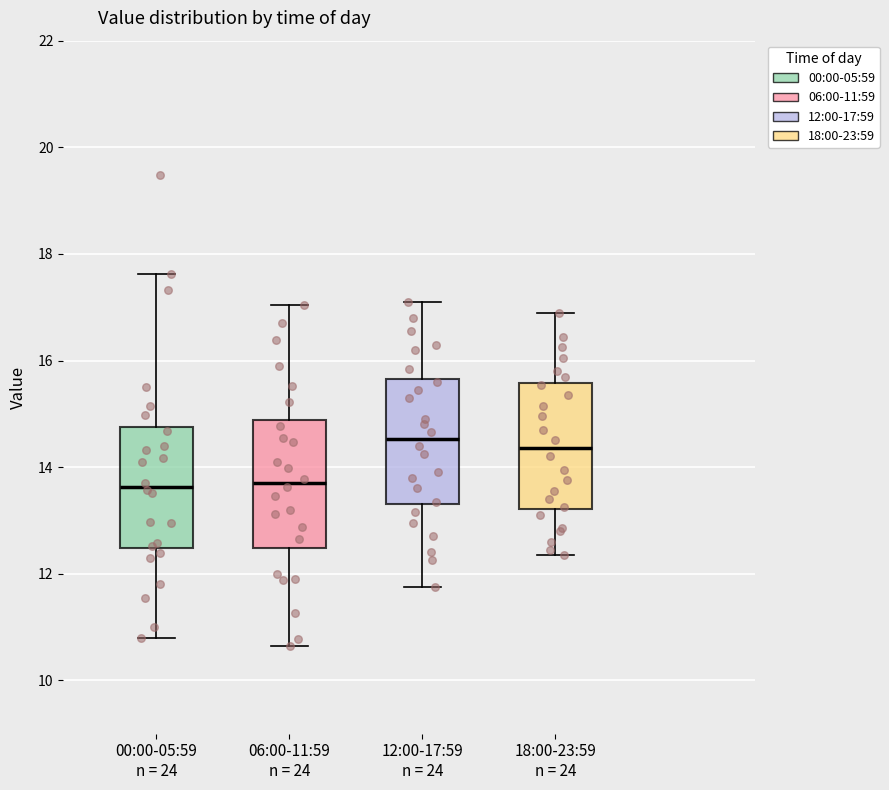

Reading left to right, transcribe this box plot: for each box, give where its median line is, the range the box spans, and where its two whiskers end, as read against the y-axis. The values are not printed on the chart, so give them approximately, as read against the axis.

00:00-05:59 n = 24: median 13.6, box 12.4 to 14.8, whiskers 10.8 to 17.6
06:00-11:59 n = 24: median 13.8, box 12.4 to 14.8, whiskers 10.6 to 17.0
12:00-17:59 n = 24: median 14.6, box 13.4 to 15.6, whiskers 11.8 to 17.2
18:00-23:59 n = 24: median 14.4, box 13.2 to 15.6, whiskers 12.4 to 17.0